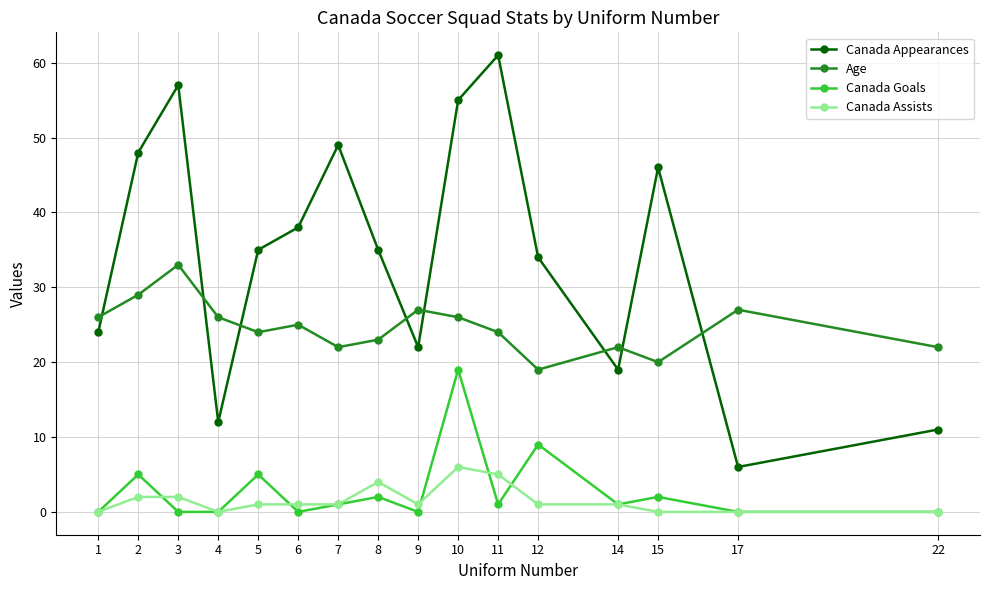

What is the value of the Canada Appearances point at the 5th from the left?

35